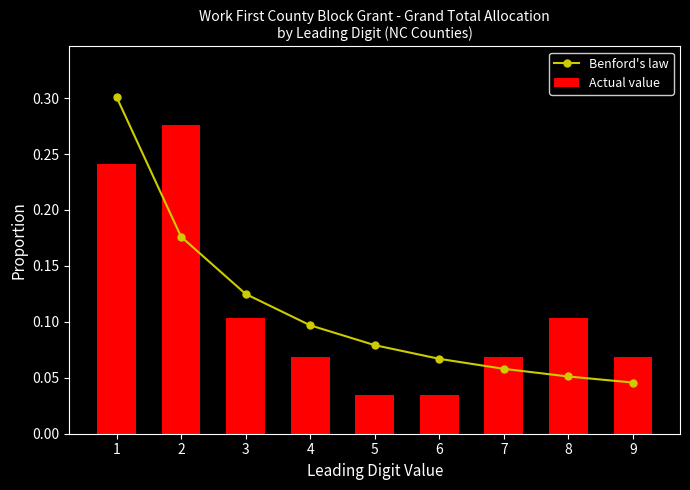

What is the sum of all Actual value values?

1.0